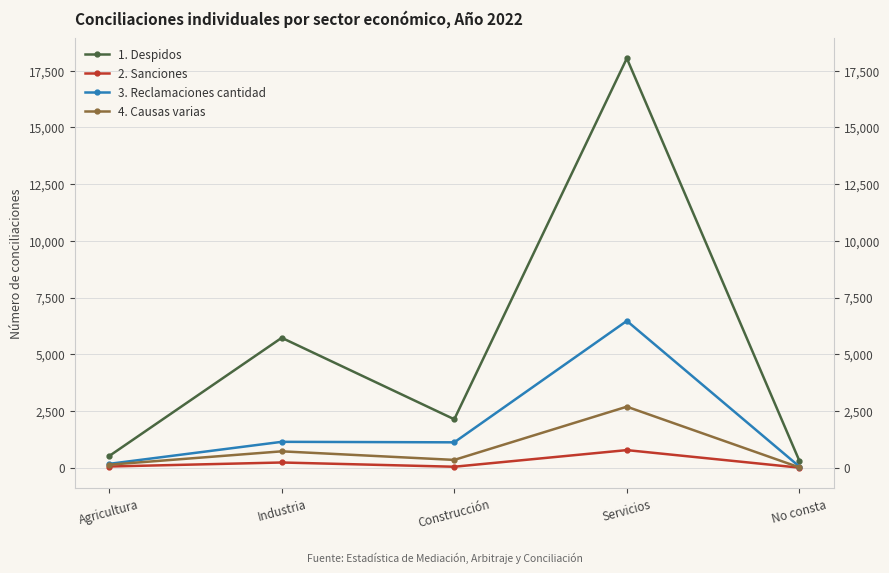

How many values in the 3. Reclamaciones cantidad series exceed 1119?

2